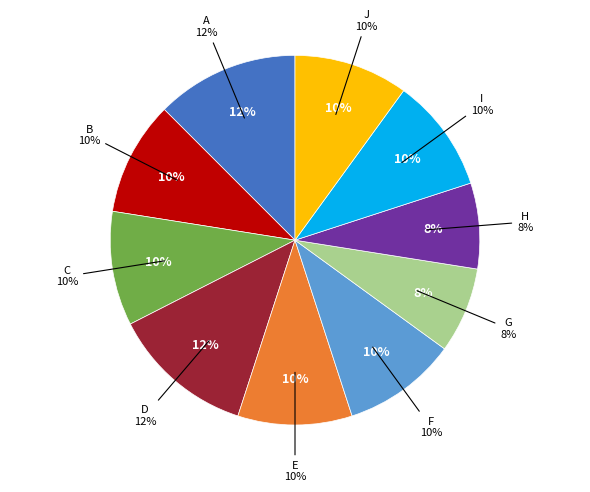

What is the smallest slice in the pie chart?

G